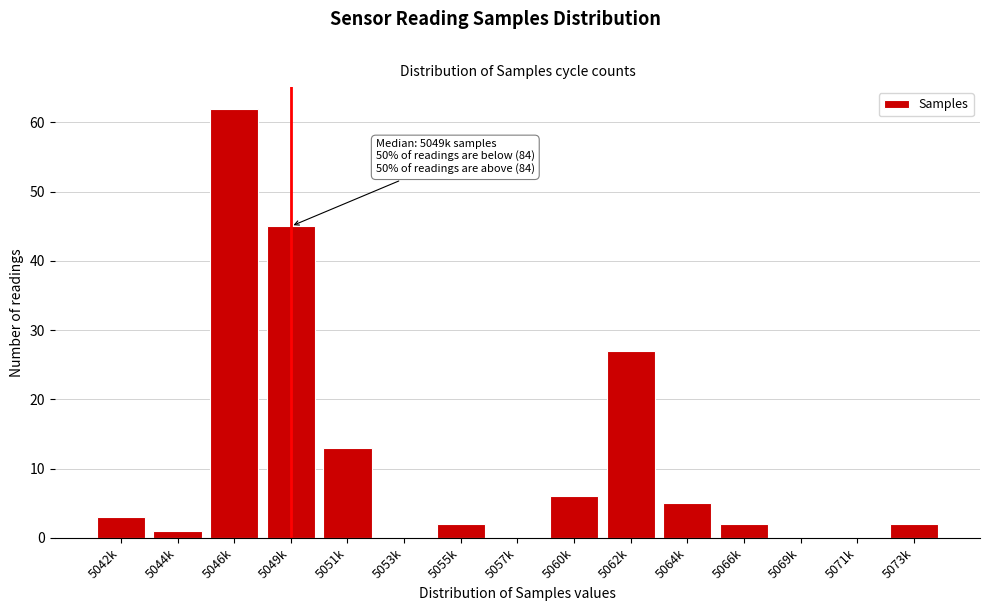

Reading right to left, transcribe all the data shown in this chart.

5073k=2	5071k=0	5069k=0	5066k=2	5064k=5	5062k=27	5060k=6	5057k=0	5055k=2	5053k=0	5051k=13	5049k=45	5046k=62	5044k=1	5042k=3